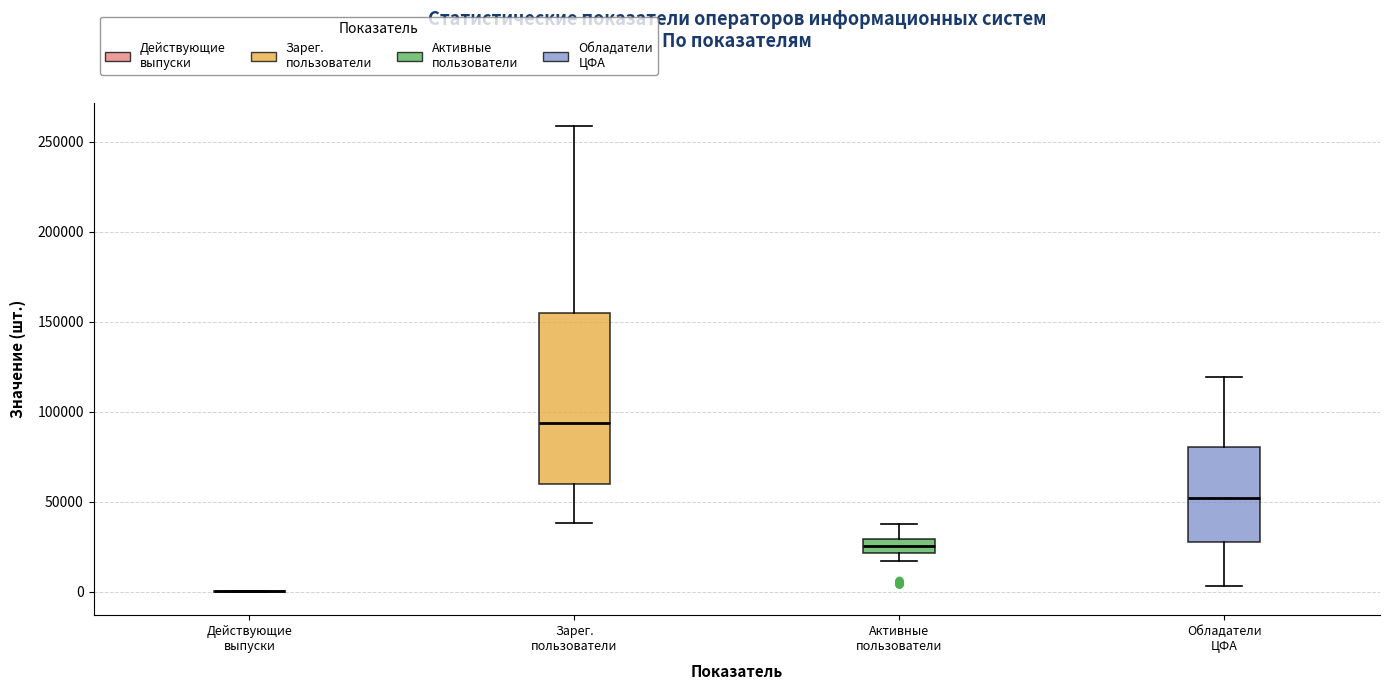

Where does the lower whisker of the box for Зарег. пользователи end on the y-axis? The values are not printed on the chart, so give them approximately, as read against the axis.

40000